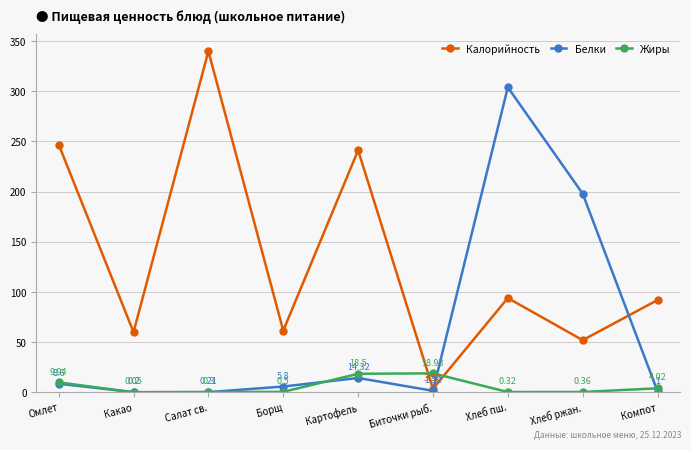

What is the label of the 5th point from the left?

Картофель